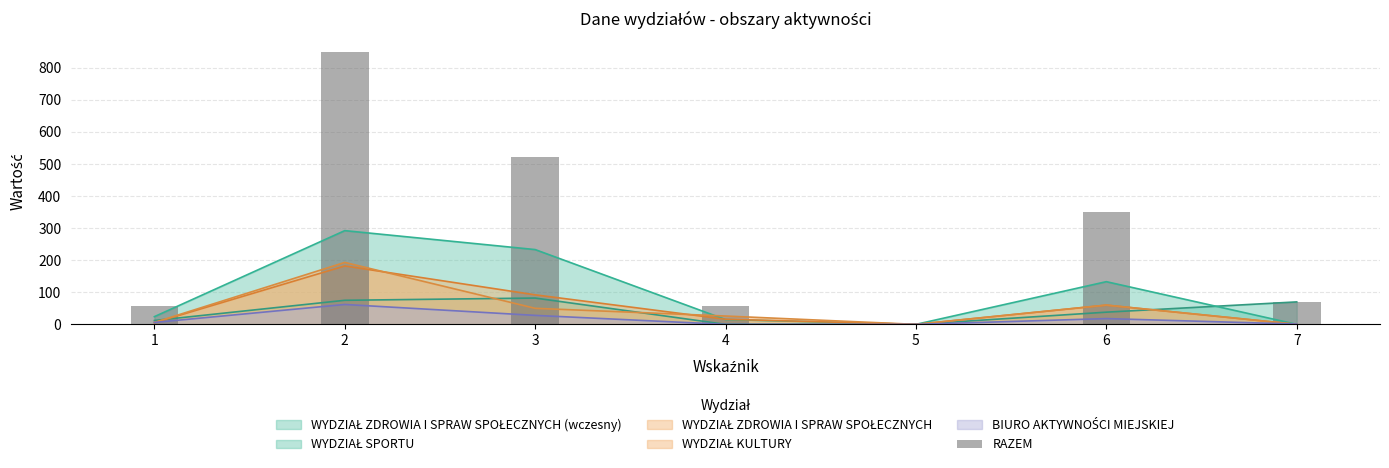

What is the average value?

272